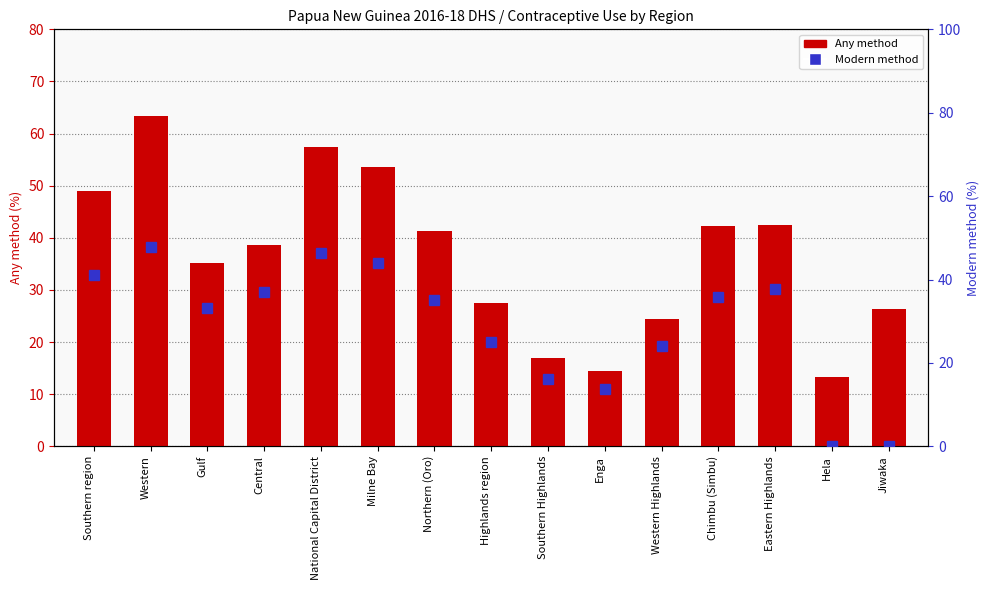

What is the average value of the Modern method series?

29.1